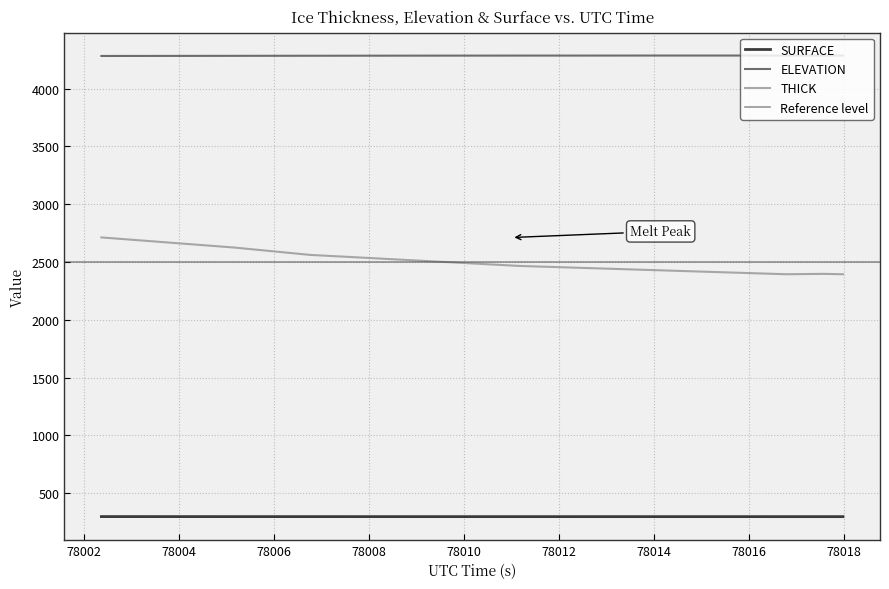

At how many categories does at least one series exceed 1434?

40